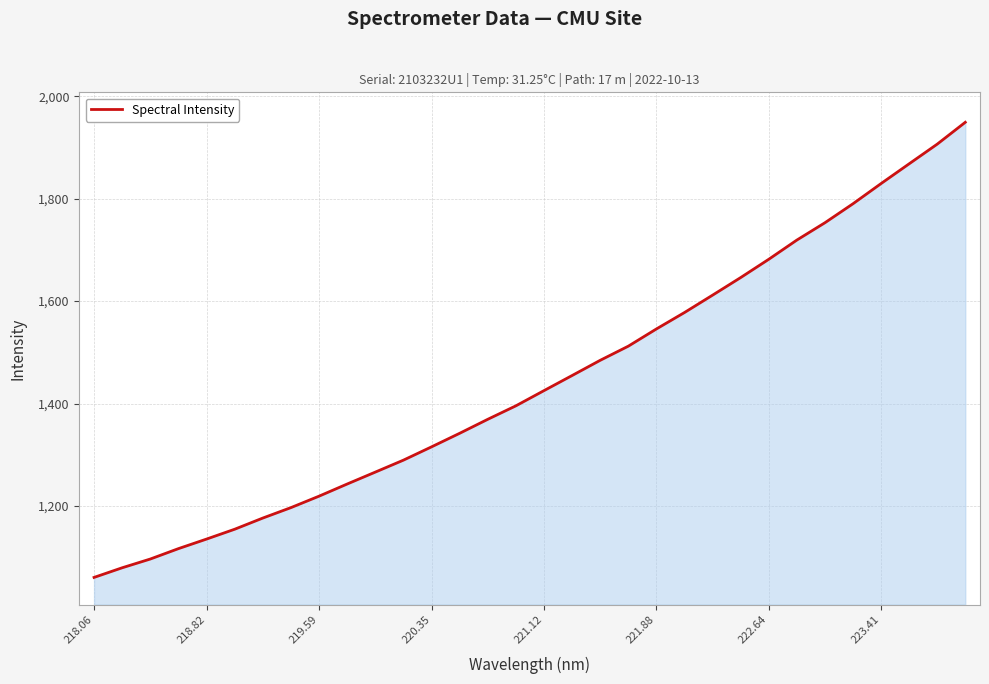

What is the maximum value shown in the chart?

1949.2